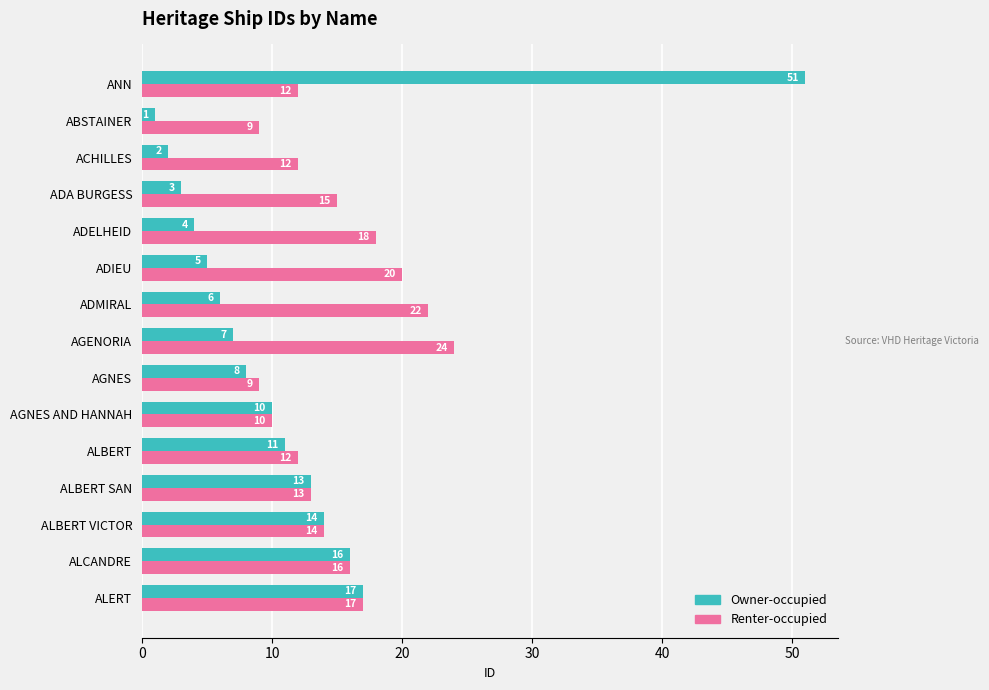

Is it true that Renter-occupied equals 12 at ACHILLES?

True